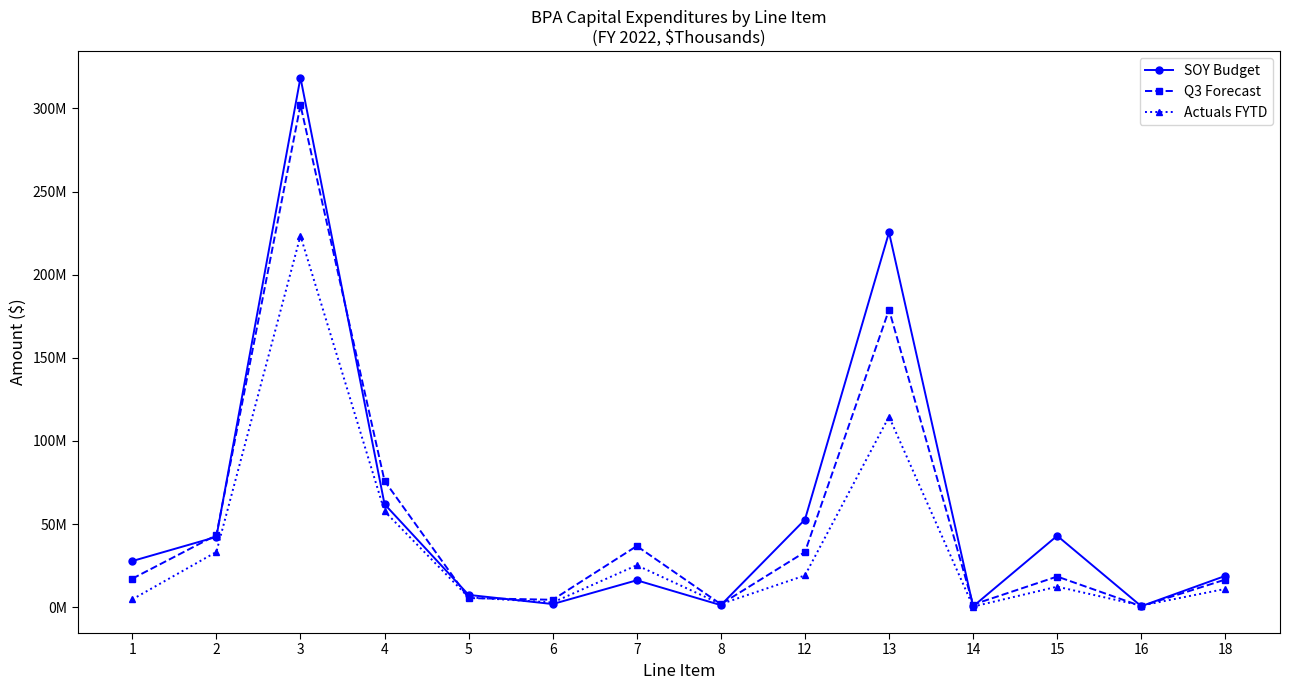

At which label does Actuals FYTD reach its peak?

3